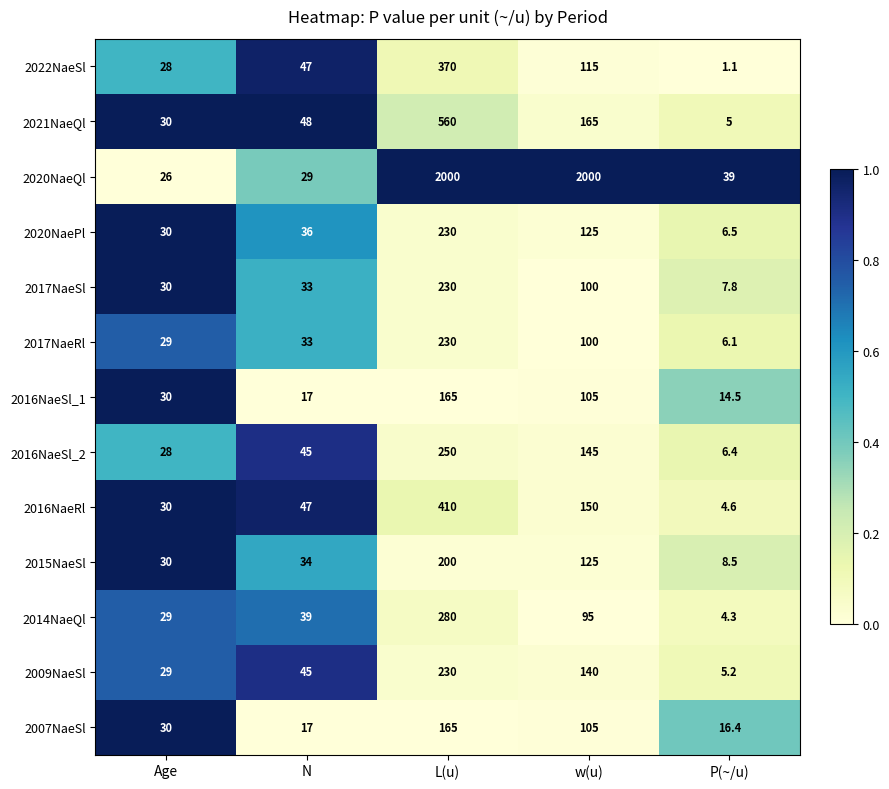

What is the sum of the 2017NaeRl values at L(u) and Age?

259.0